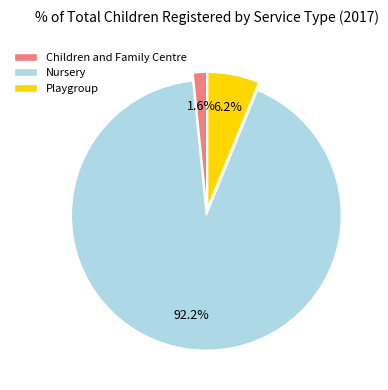

To the nearest percent, what is the average slice percentage?

33%